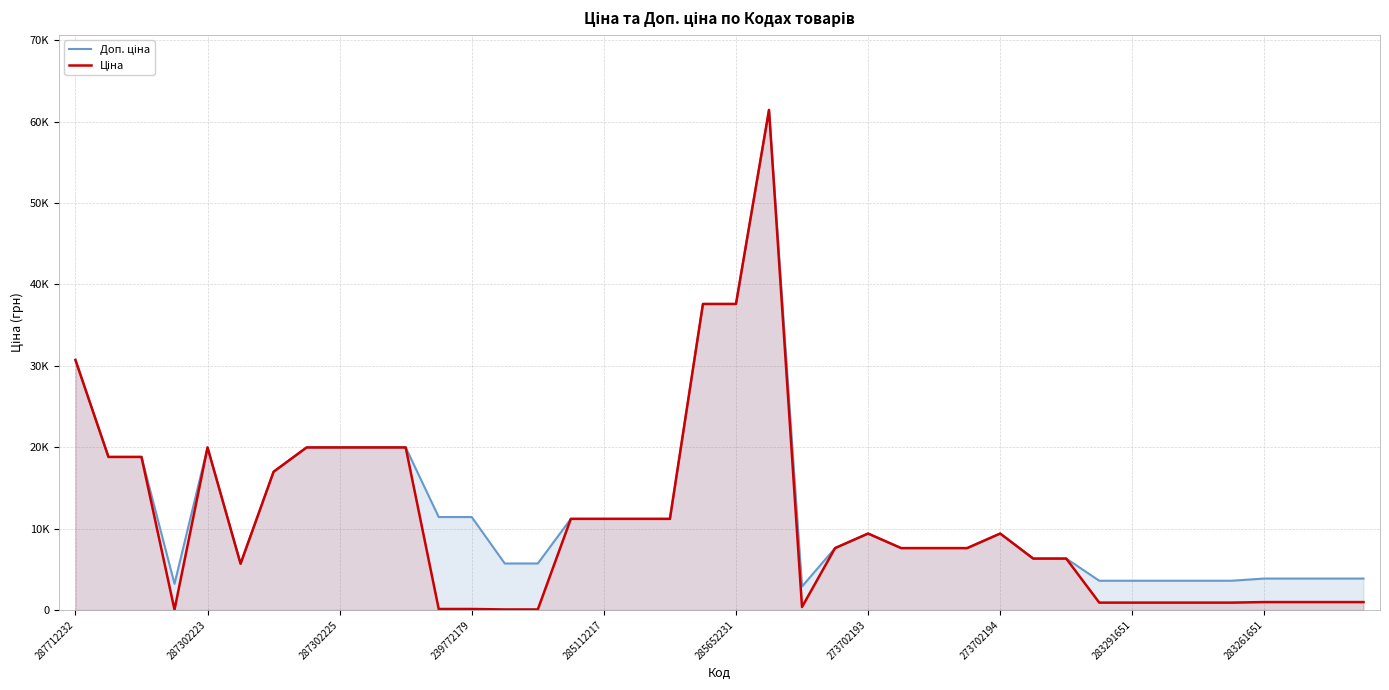

True or false: Ціна and Доп. ціна intersect in this chart.

False